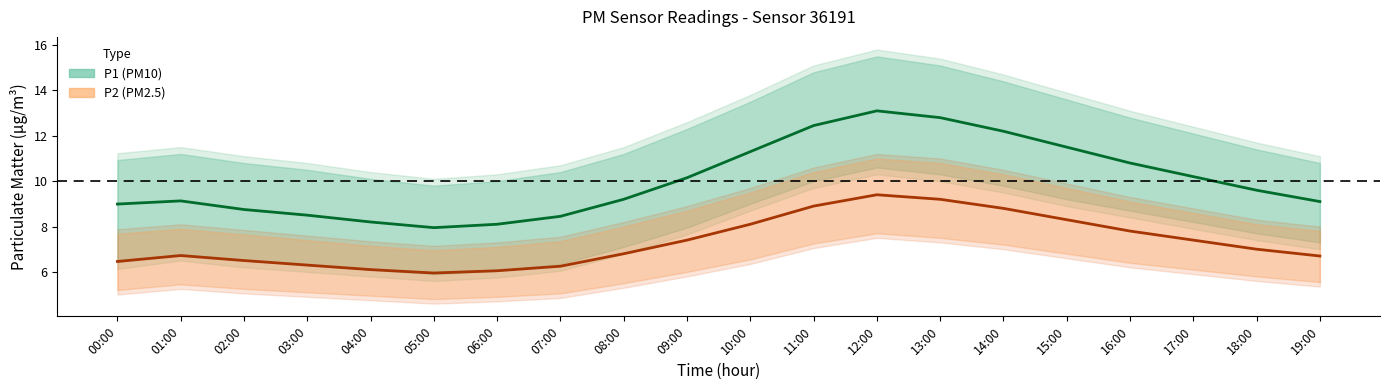

Reading left to right, what are all the values shown in this chart?

P1 mean: 00:00=9.0	01:00=9.1	02:00=8.8	03:00=8.5	04:00=8.2	05:00=8.0	06:00=8.1	07:00=8.4	08:00=9.2	09:00=10.2	10:00=11.3	11:00=12.4	12:00=13.1	13:00=12.8	14:00=12.2	15:00=11.5	16:00=10.8	17:00=10.2	18:00=9.6	19:00=9.1
P2 mean: 00:00=6.5	01:00=6.7	02:00=6.5	03:00=6.3	04:00=6.1	05:00=6.0	06:00=6.0	07:00=6.2	08:00=6.8	09:00=7.4	10:00=8.1	11:00=8.9	12:00=9.4	13:00=9.2	14:00=8.8	15:00=8.3	16:00=7.8	17:00=7.4	18:00=7.0	19:00=6.7